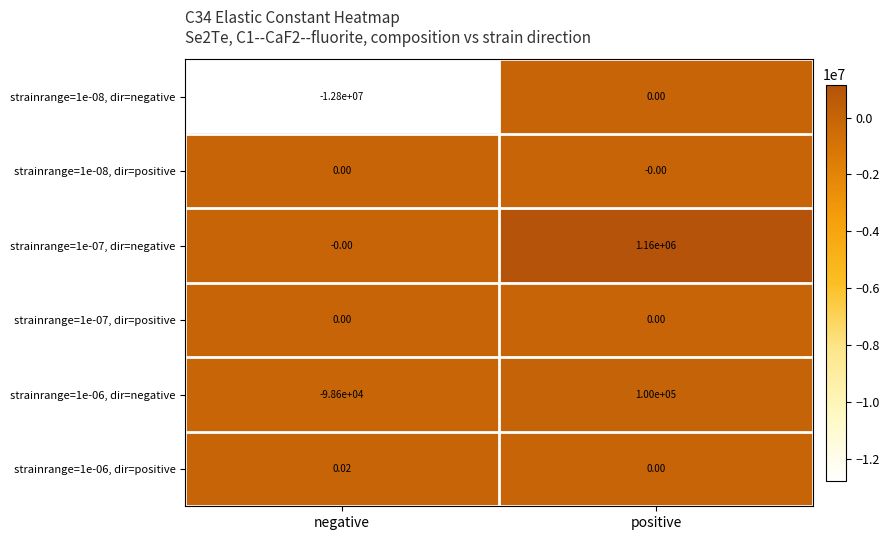

At which category is the sum across all series the highest?

positive